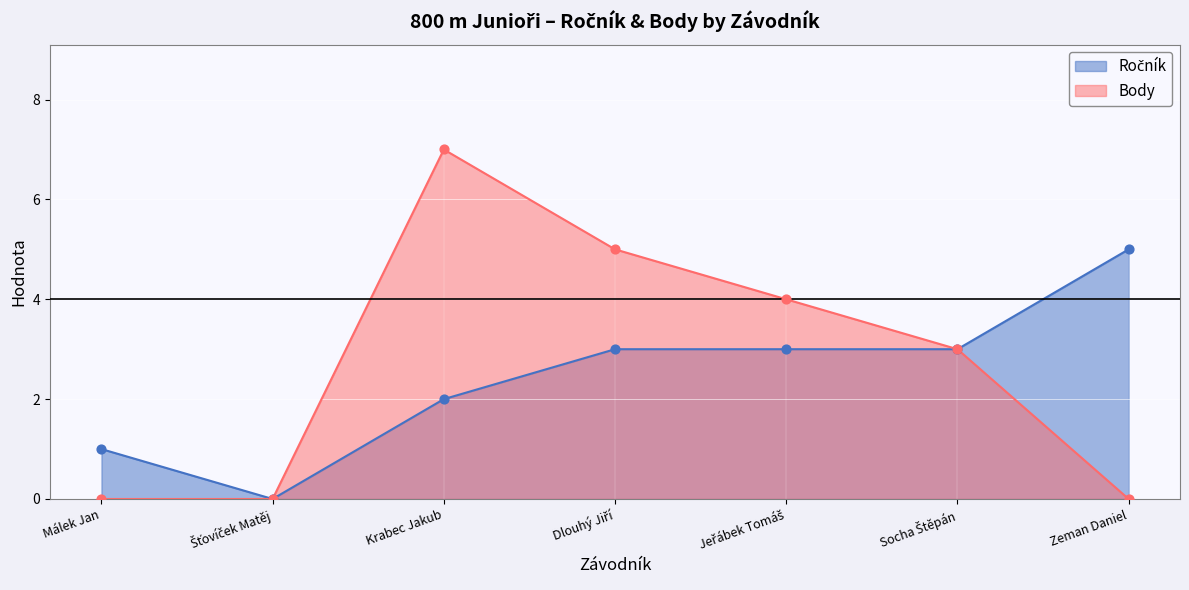

Which series has the widest spread of Y values?

Body